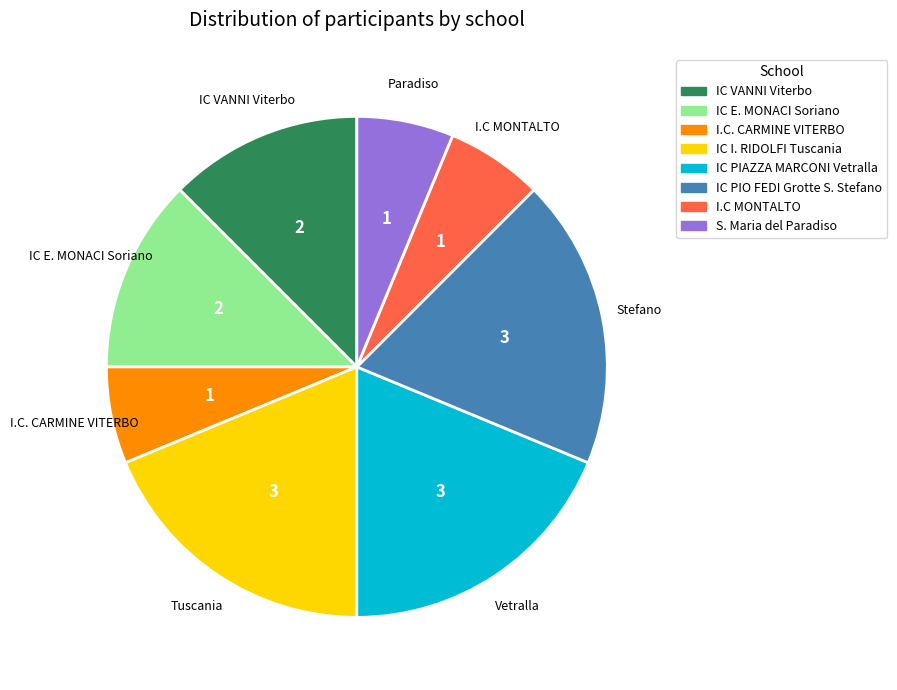

Which has a higher value, IC PIO FEDI Grotte S. Stefano or I.C MONTALTO?

IC PIO FEDI Grotte S. Stefano